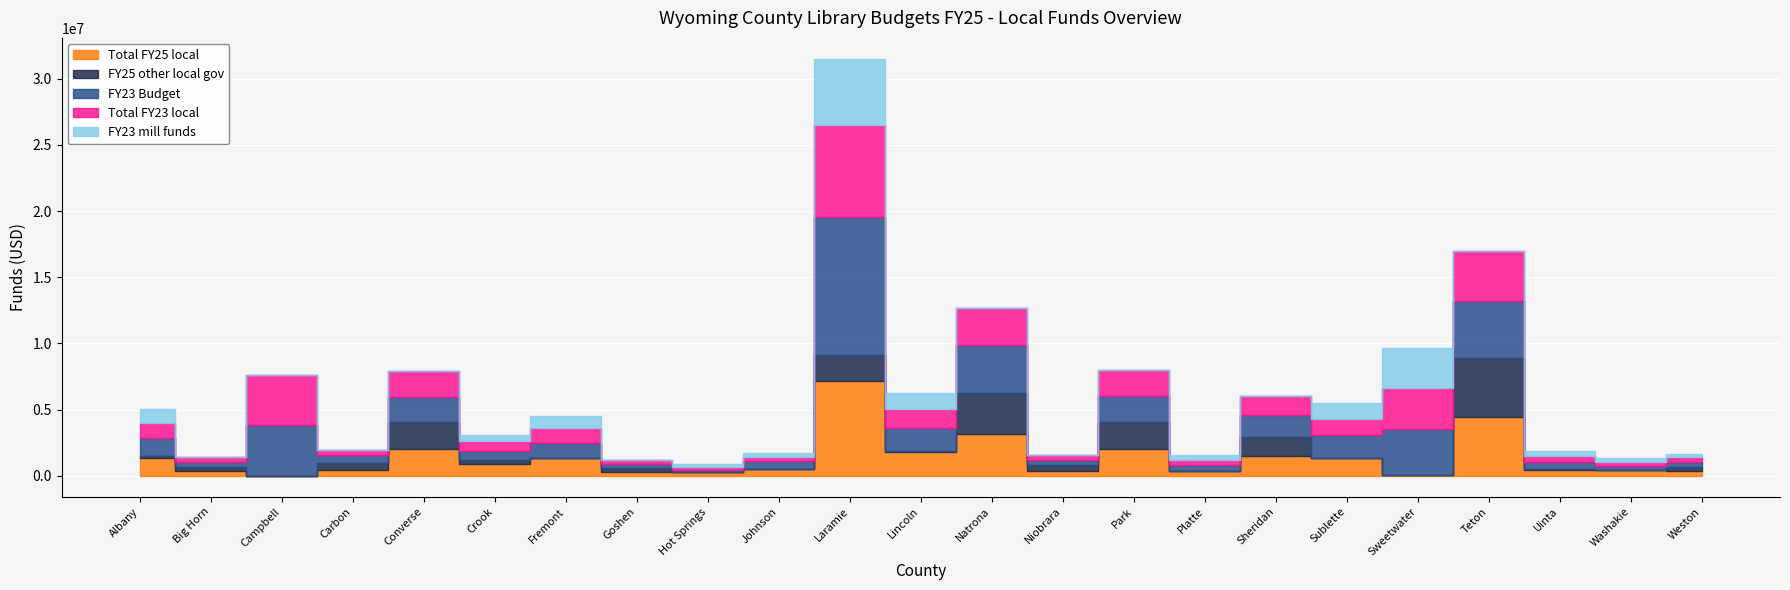

How many values in the FY23 Budget series exceed 1121662?

11